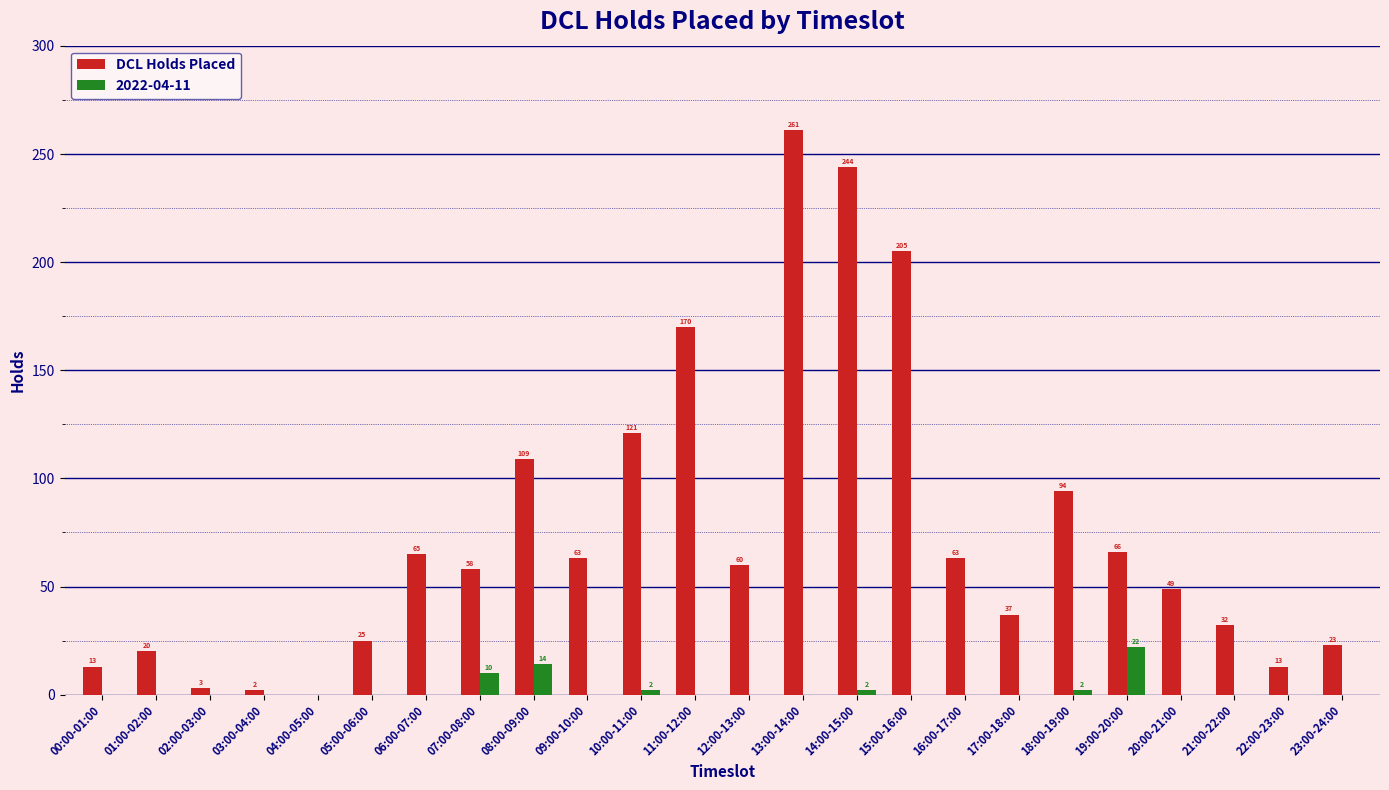

At which label is DCL Holds Placed closest to 130?

10:00-11:00